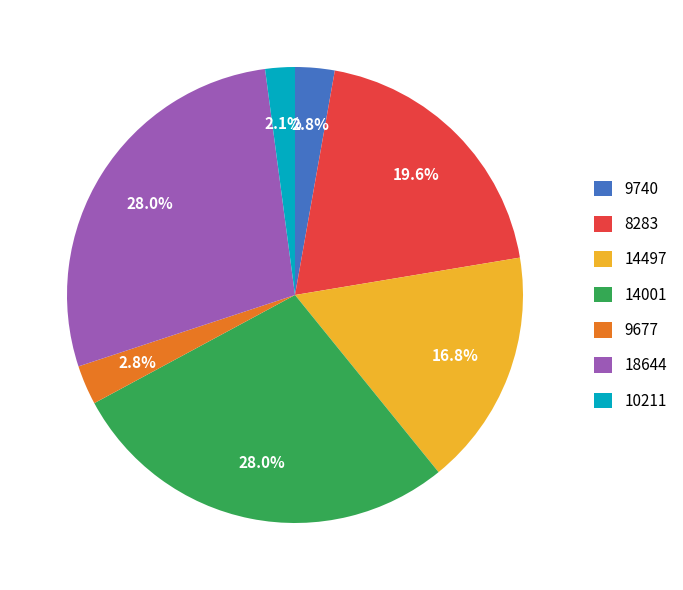

To the nearest percent, what portion does 14497 represent?

17%